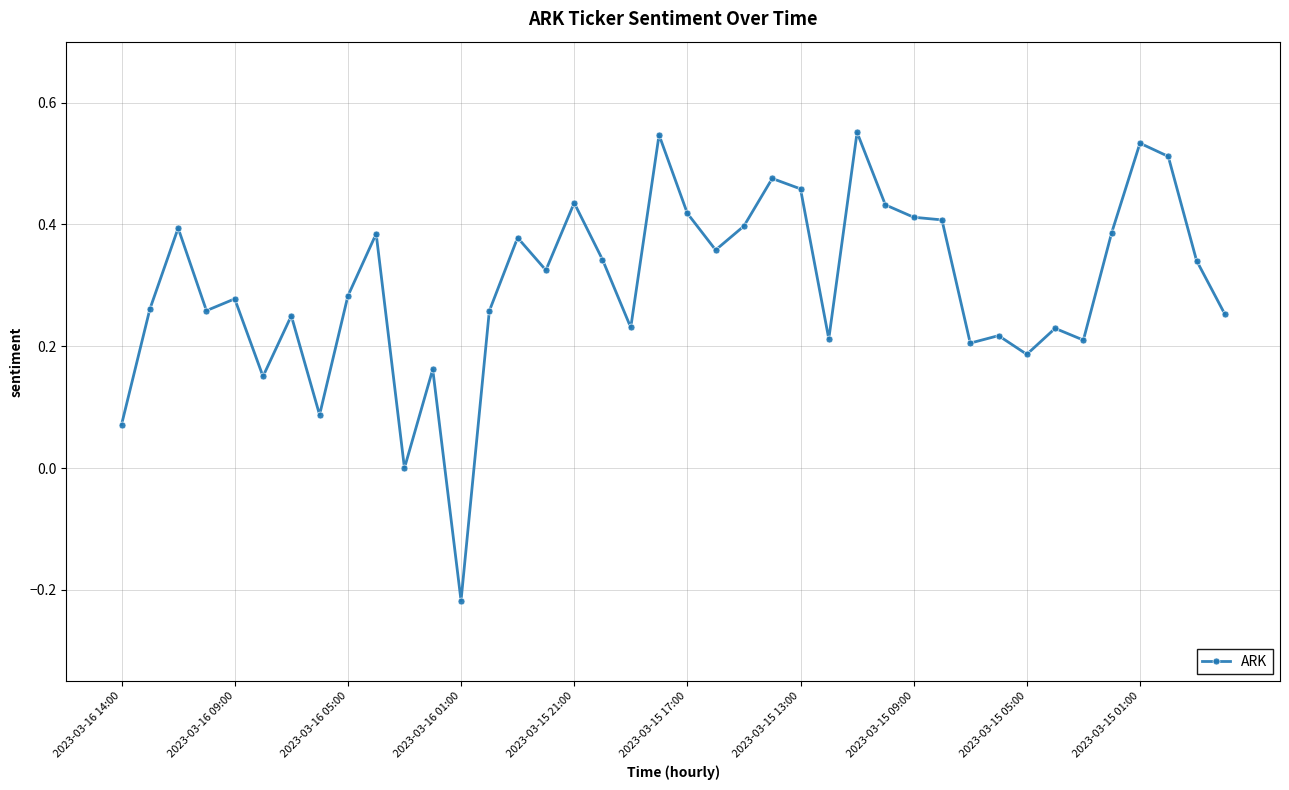

True or false: the data has more than 2 interior local peaks.

True